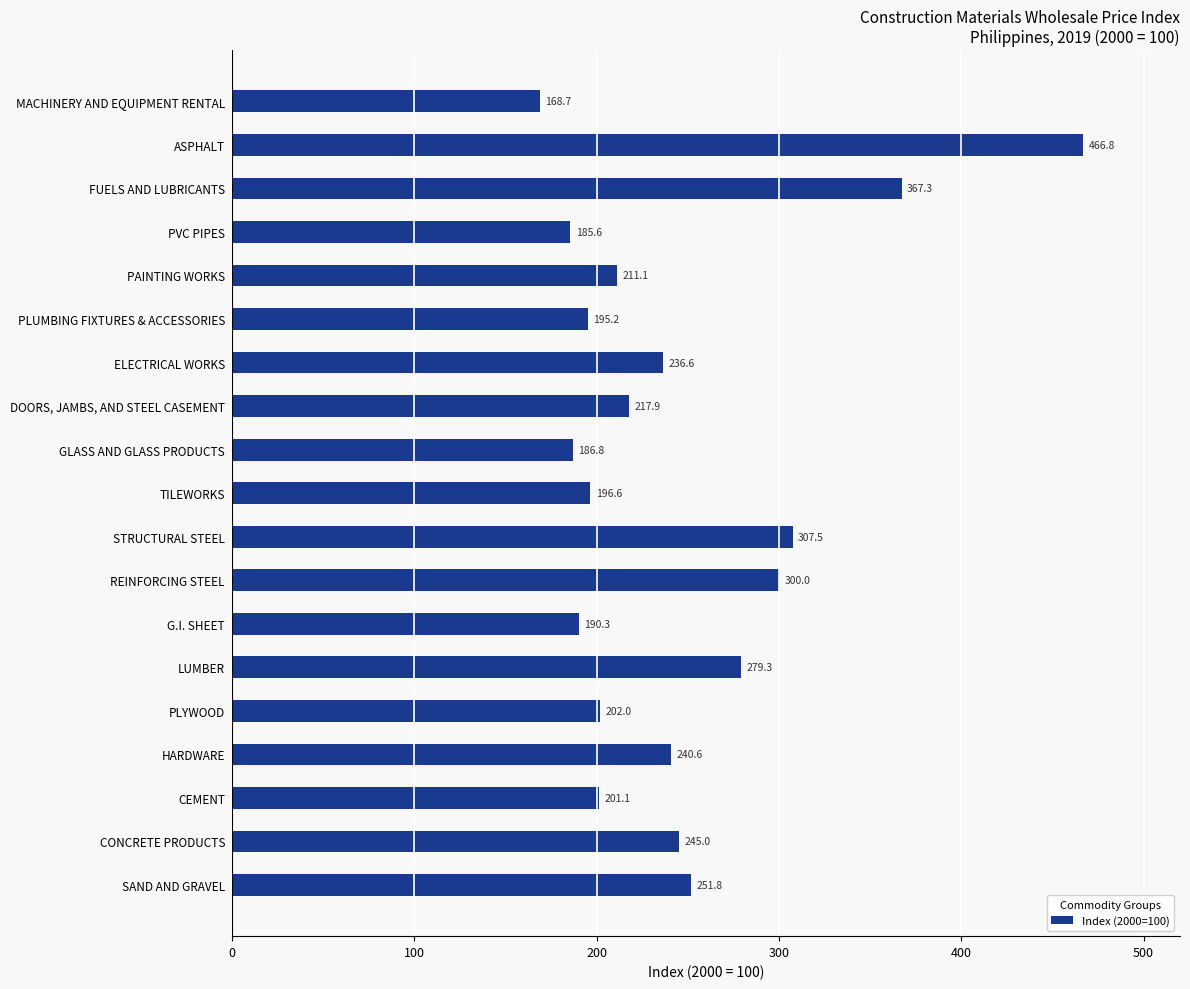

Are the bars horizontal?

Yes